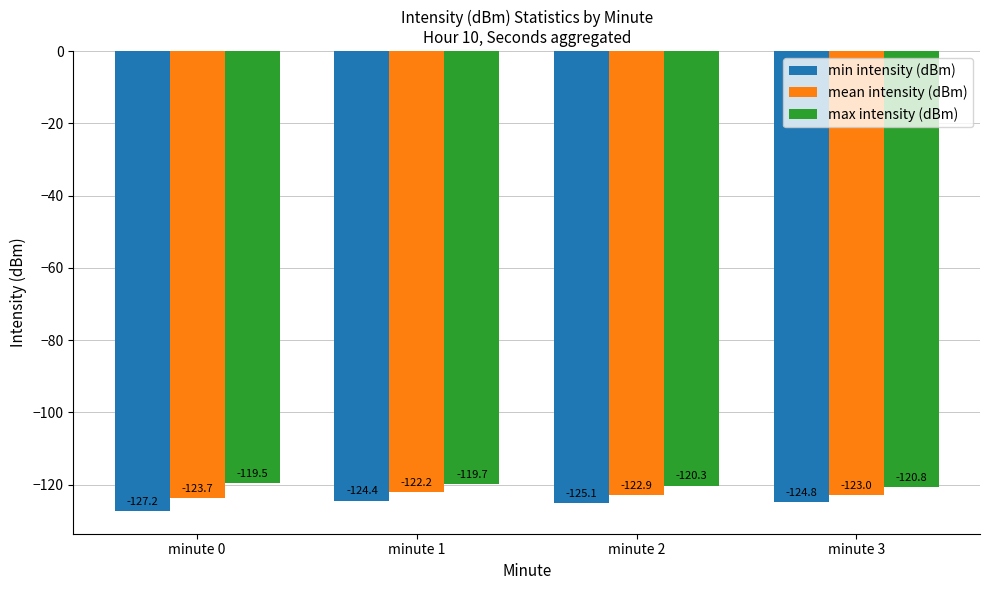

What is the sum of the mean intensity (dBm) values at minute 3 and minute 1?

-245.2